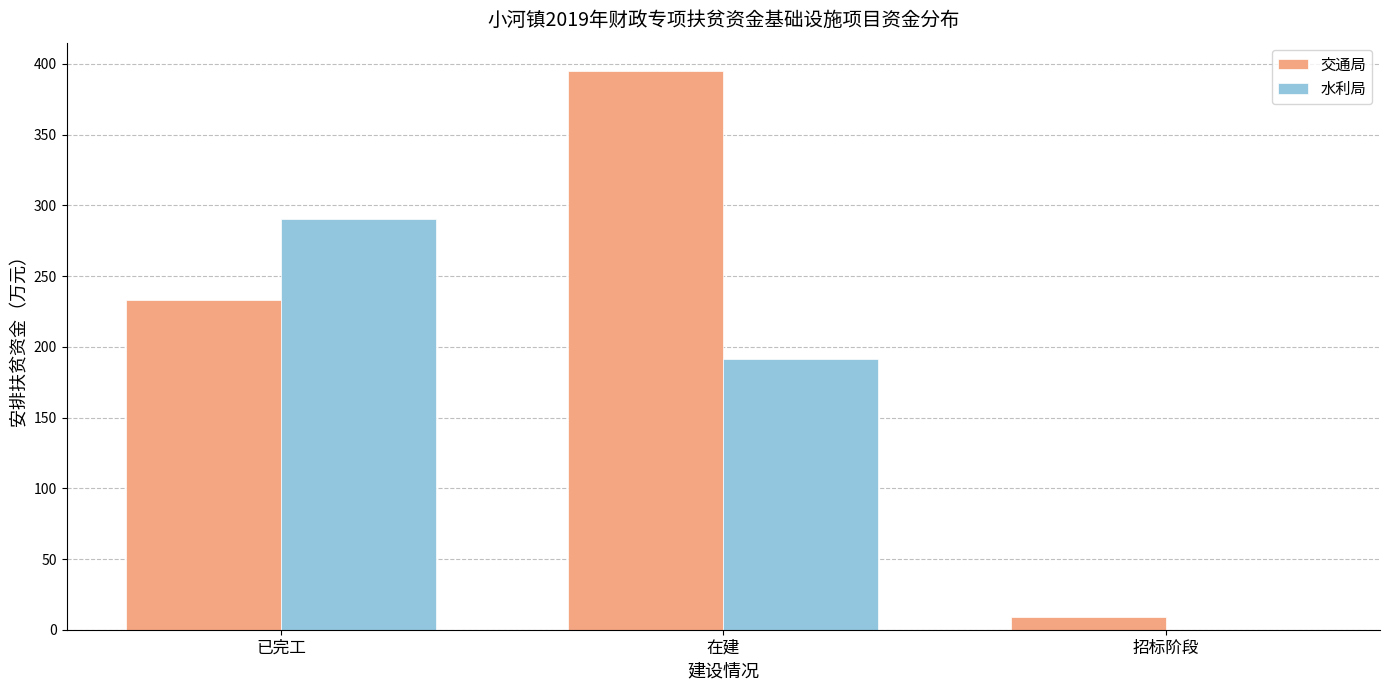

How many data points does each series have?

3